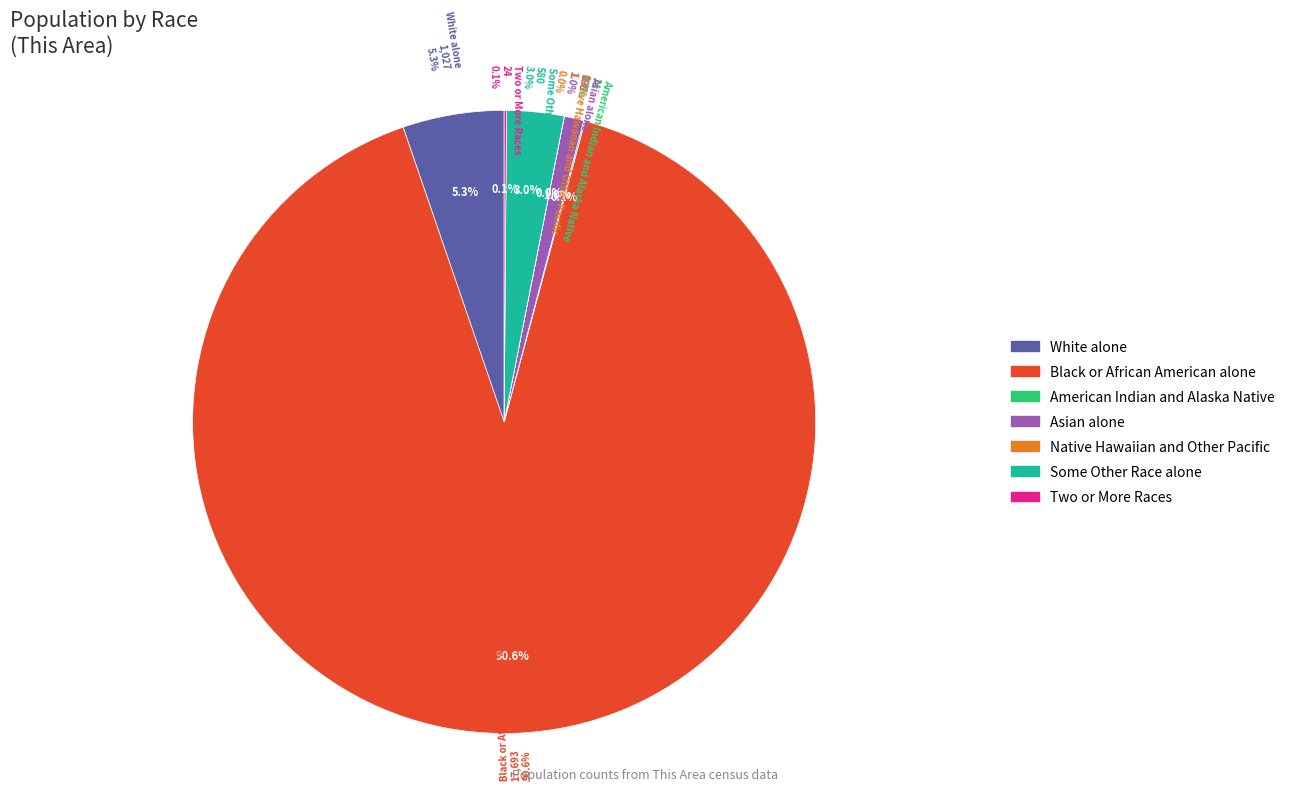

Rank the categories by value from lowest to highest.

Native Hawaiian and Other Pacific, American Indian and Alaska Native, Two or More Races, Asian alone, Some Other Race alone, White alone, Black or African American alone